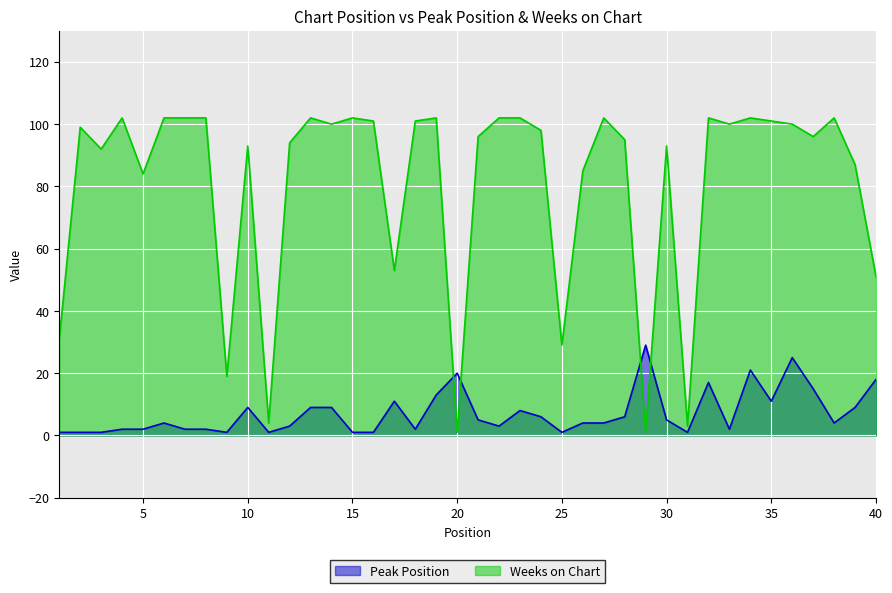

What is the value of the Peak Position point at the 19th from the left?

13